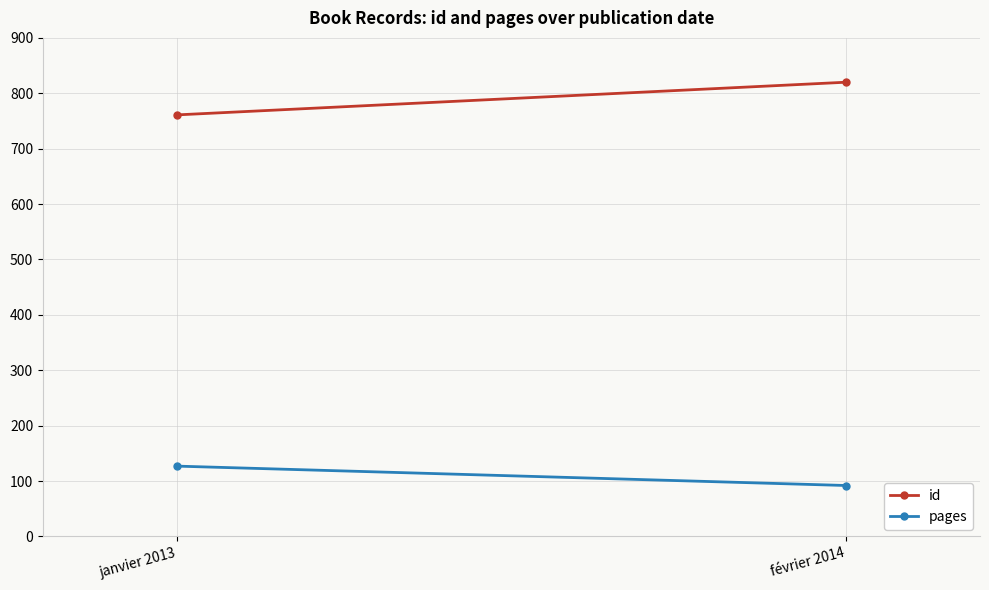

Rank the series at janvier 2013 from highest to lowest value.

id, pages